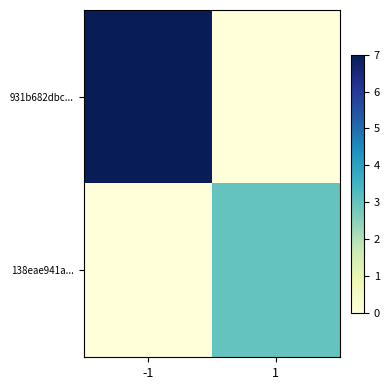

At which category is the sum across all series the highest?

-1